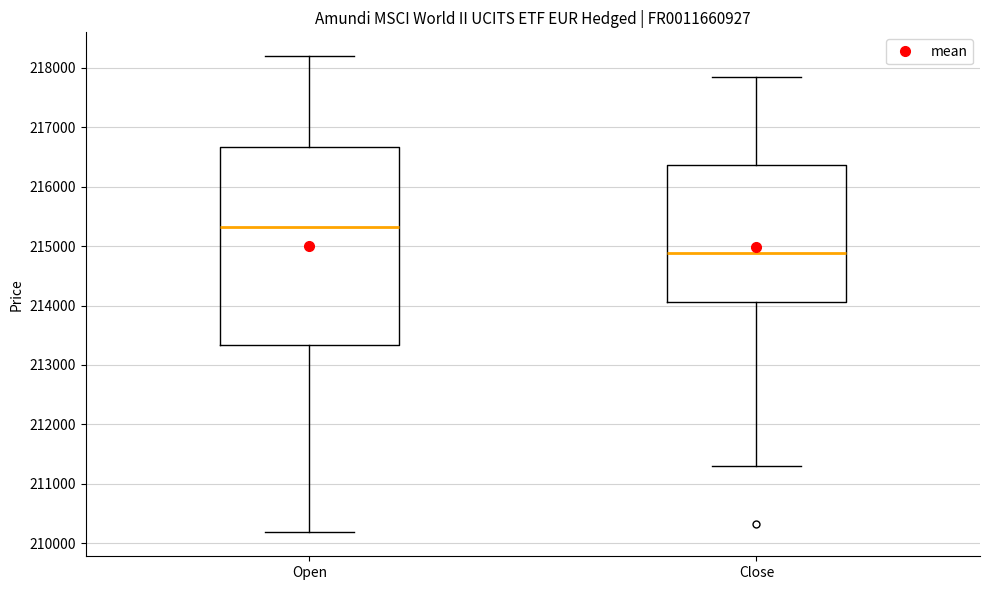

Which box is the tallest, from its lower edge to its upper edge?

Open